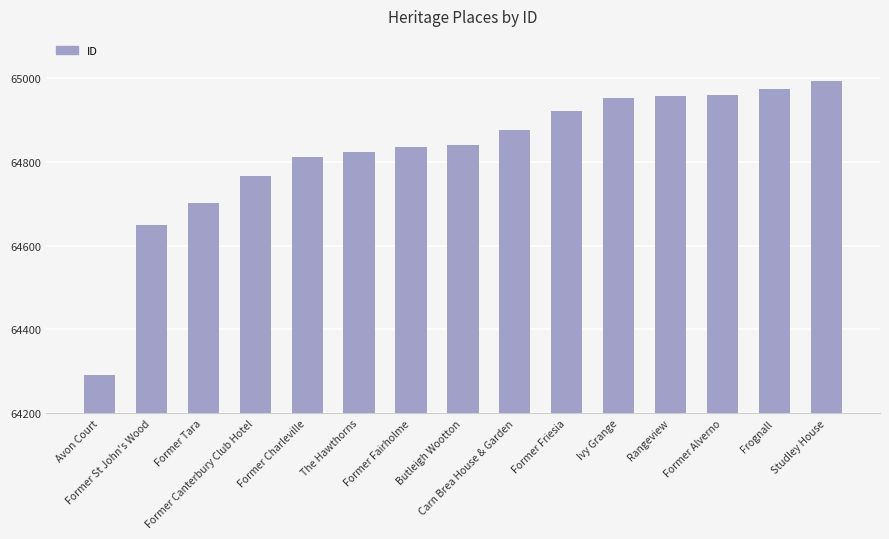

At which label is the value closest to 64641?

Former St John's Wood